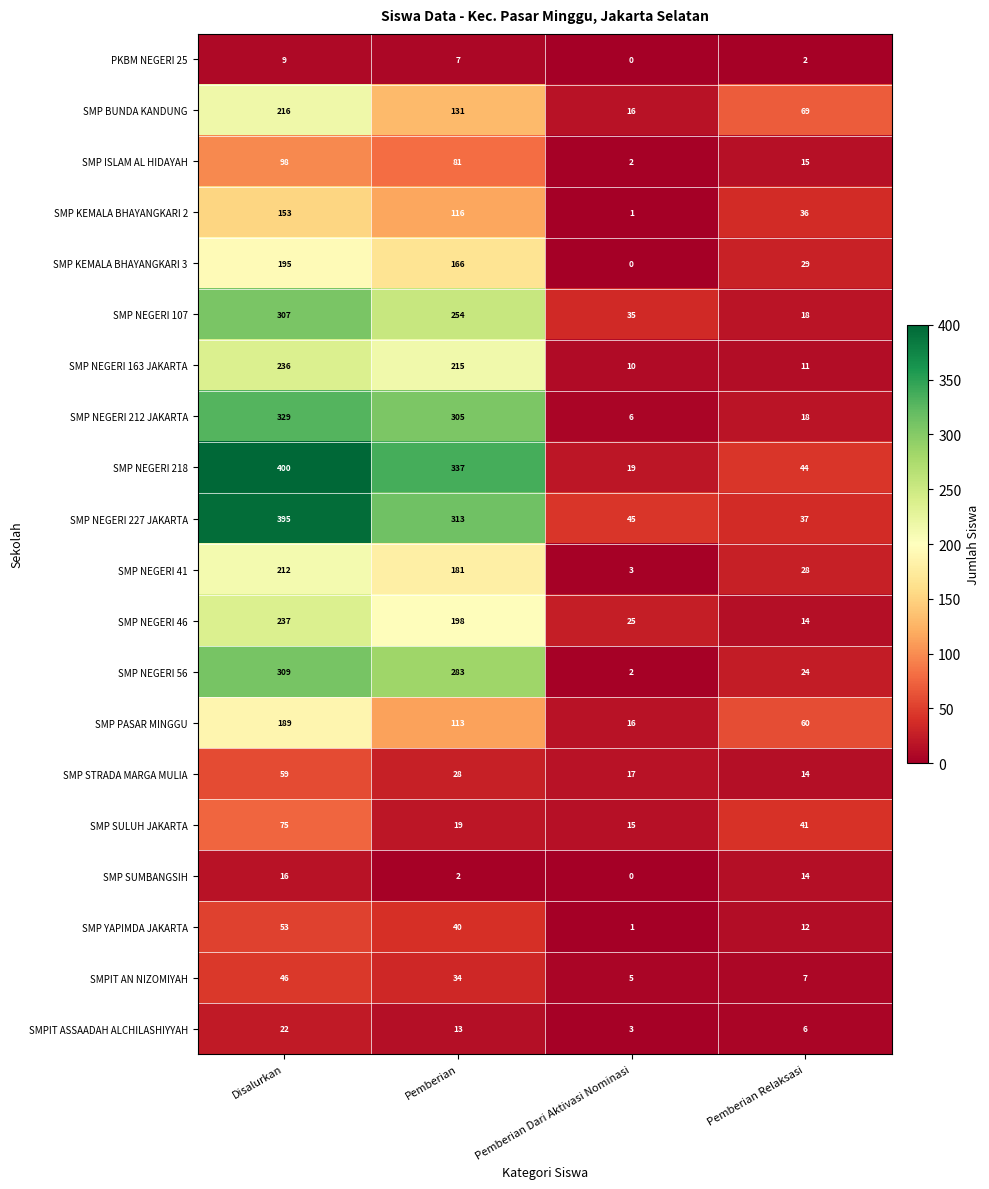

List the series in order of their peak value, highest first.

SMP NEGERI 218, SMP NEGERI 227 JAKARTA, SMP NEGERI 212 JAKARTA, SMP NEGERI 56, SMP NEGERI 107, SMP NEGERI 46, SMP NEGERI 163 JAKARTA, SMP BUNDA KANDUNG, SMP NEGERI 41, SMP KEMALA BHAYANGKARI 3, SMP PASAR MINGGU, SMP KEMALA BHAYANGKARI 2, SMP ISLAM AL HIDAYAH, SMP SULUH JAKARTA, SMP STRADA MARGA MULIA, SMP YAPIMDA JAKARTA, SMPIT AN NIZOMIYAH, SMPIT ASSAADAH ALCHILASHIYYAH, SMP SUMBANGSIH, PKBM NEGERI 25